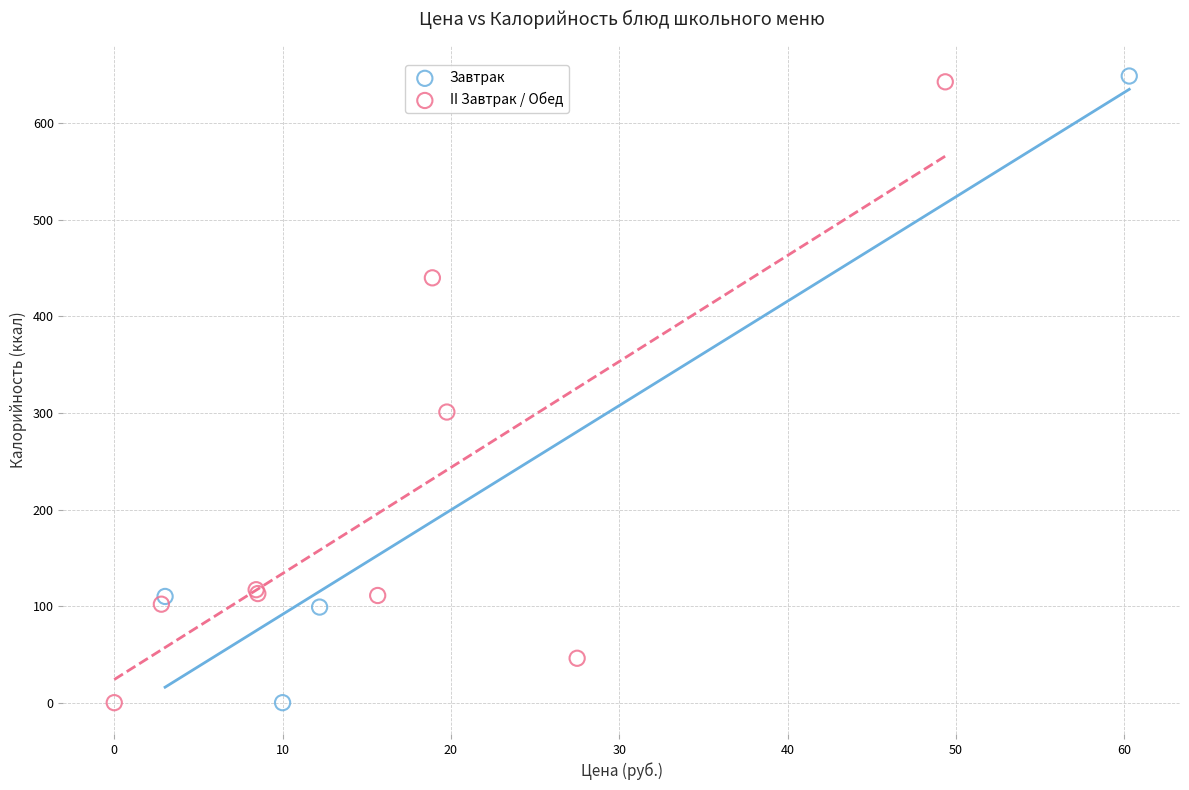

What are all the series names shown in the legend?

Завтрак, II Завтрак / Обед